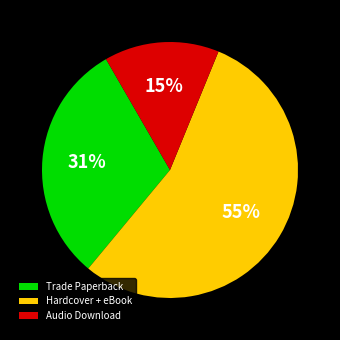

Which slice represents more than half of the pie?

Hardcover + eBook